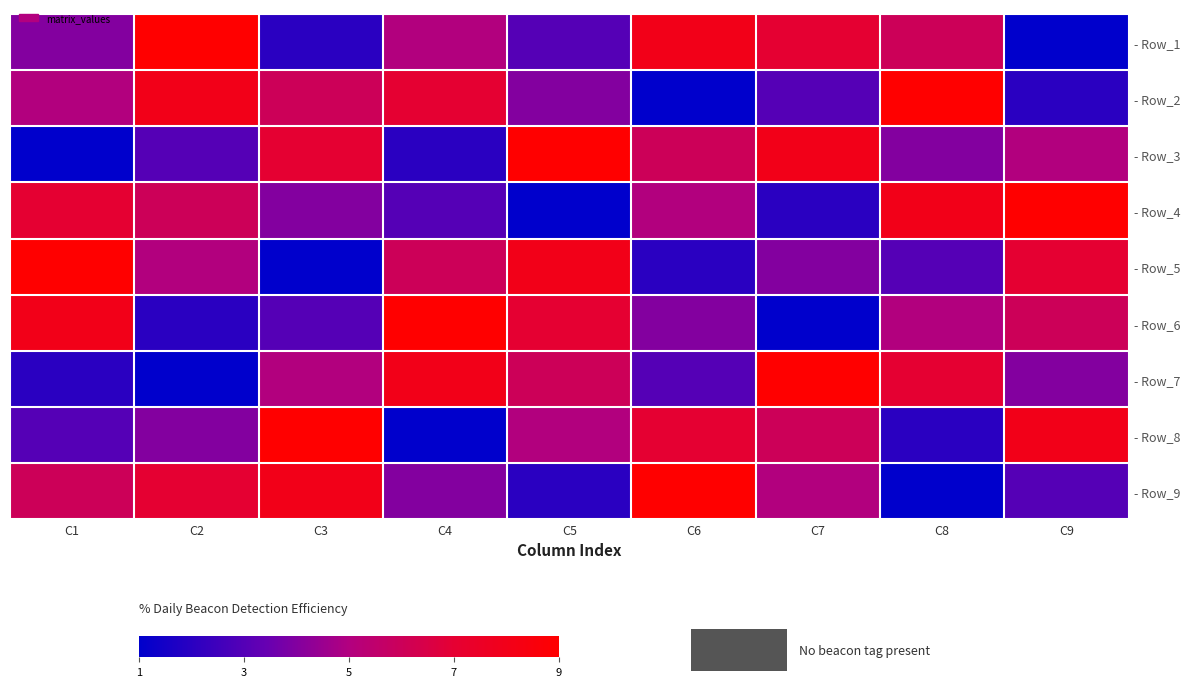

What is the difference between the highest and lowest values at C4?

8